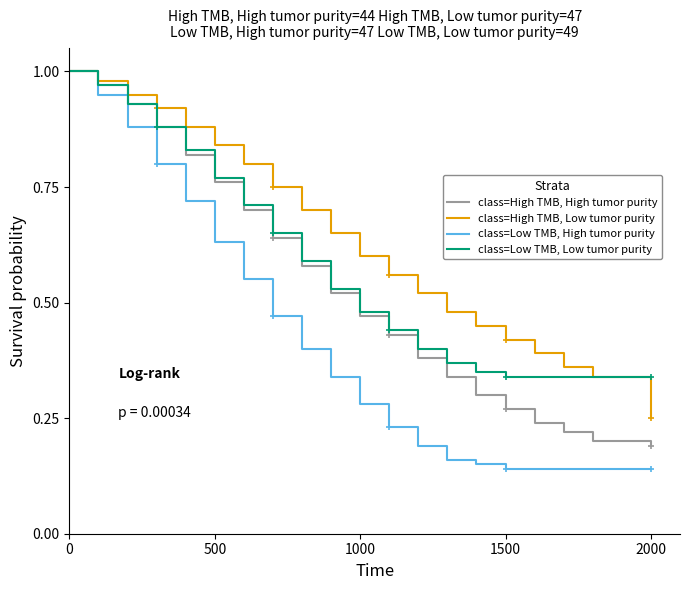

Is it true that class=High TMB, Low tumor purity equals 0.3 at 8?

False